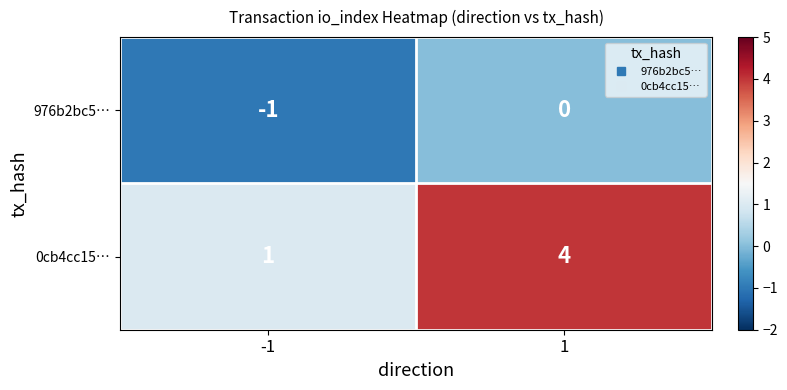

Which series has the largest total across all categories?

0cb4cc15…